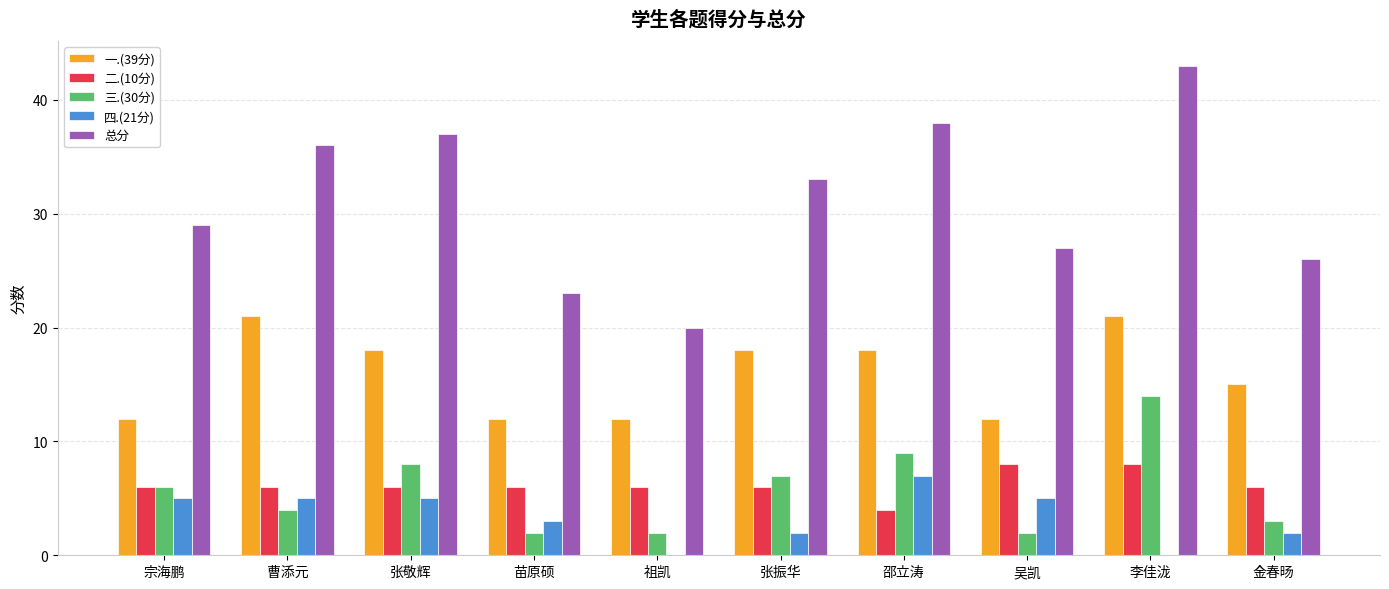

Does the chart contain stacked bars?

No